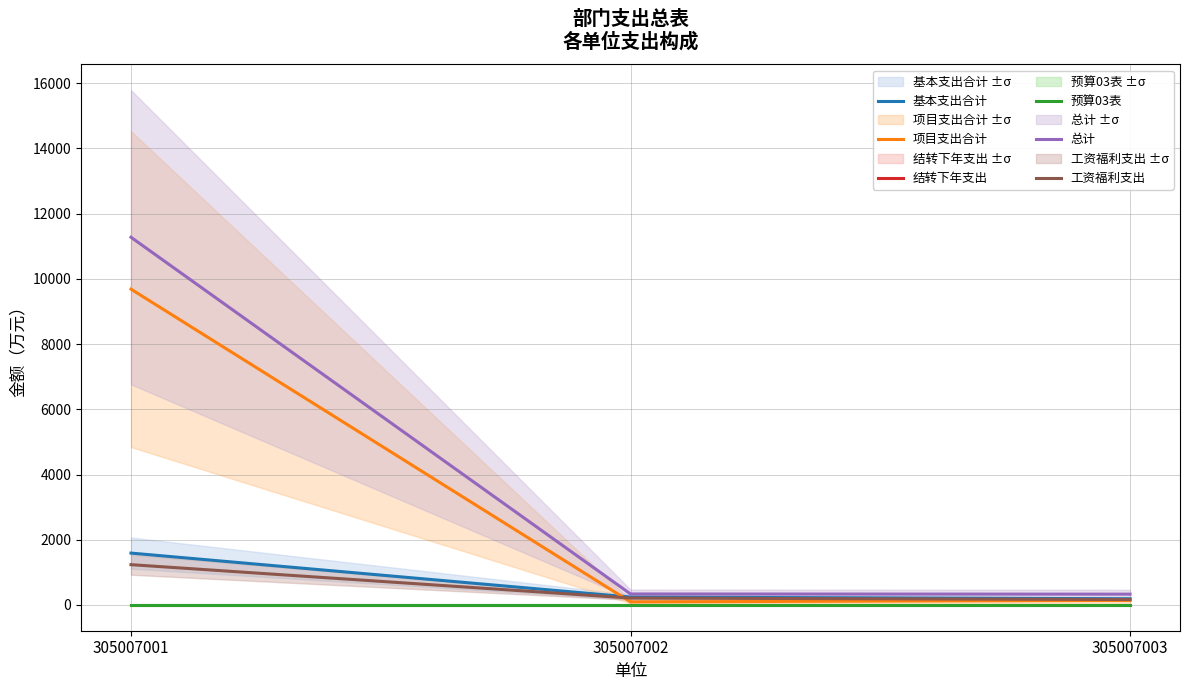

What is the difference between the maximum and second lowest values in the 项目支出合计 series?

9542.5